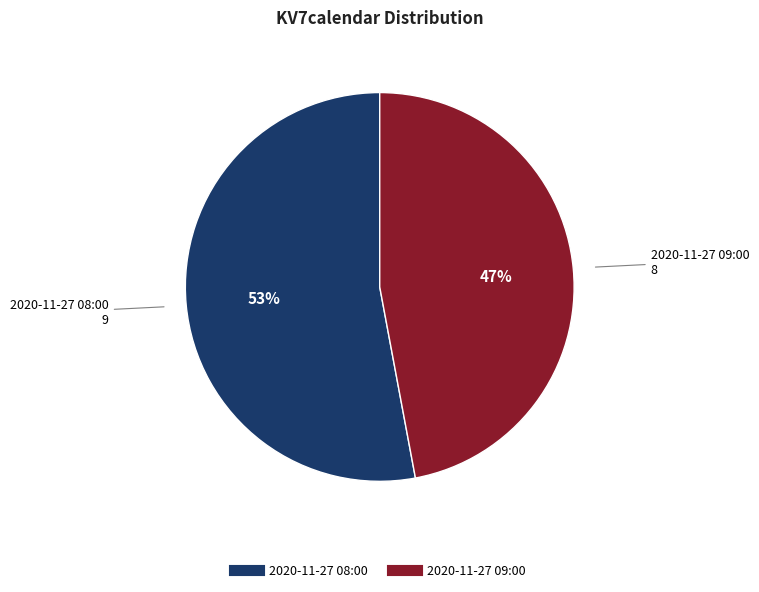

Which category has the smallest portion of the pie?

2020-11-27 09:00